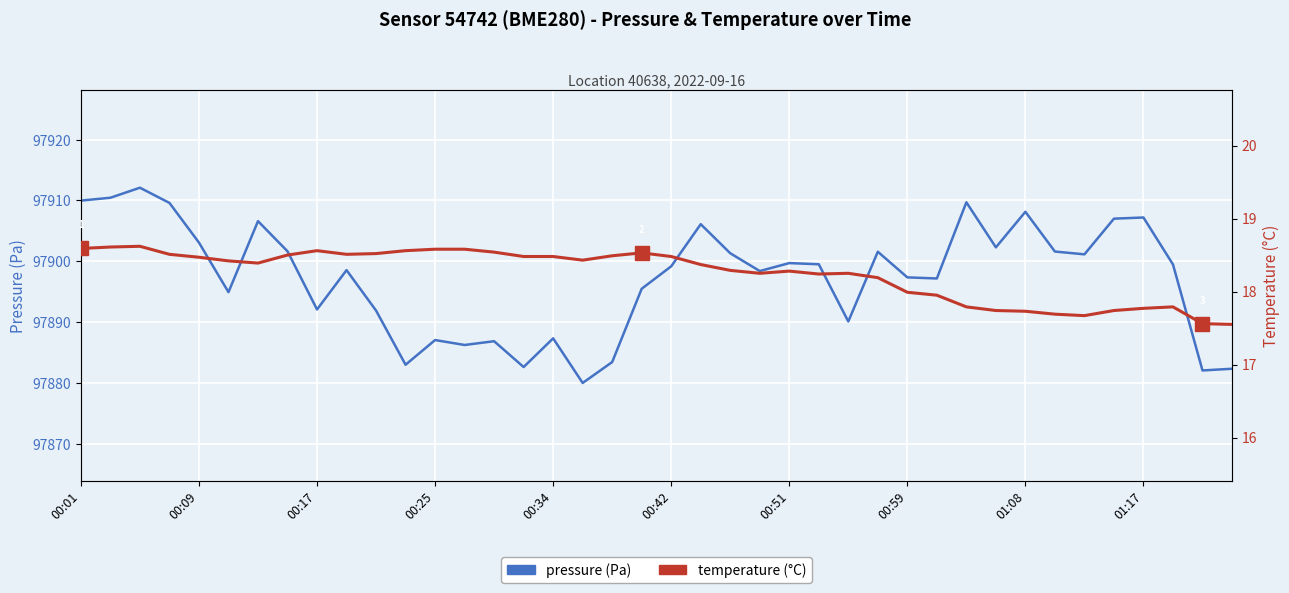

Which series has the largest range (max minus min)?

pressure (Pa)